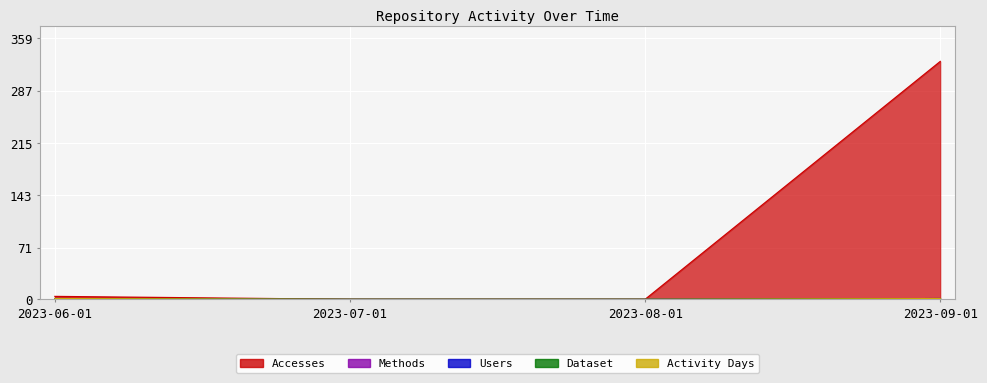

What is the difference between the second highest and minimum values in the Accesses series?

4